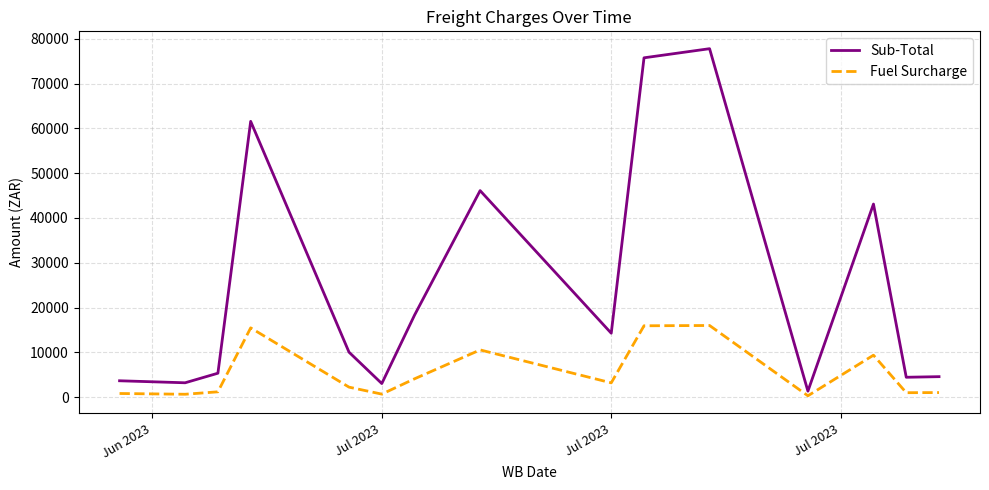

True or false: Sub-Total and Fuel Surcharge intersect in this chart.

False